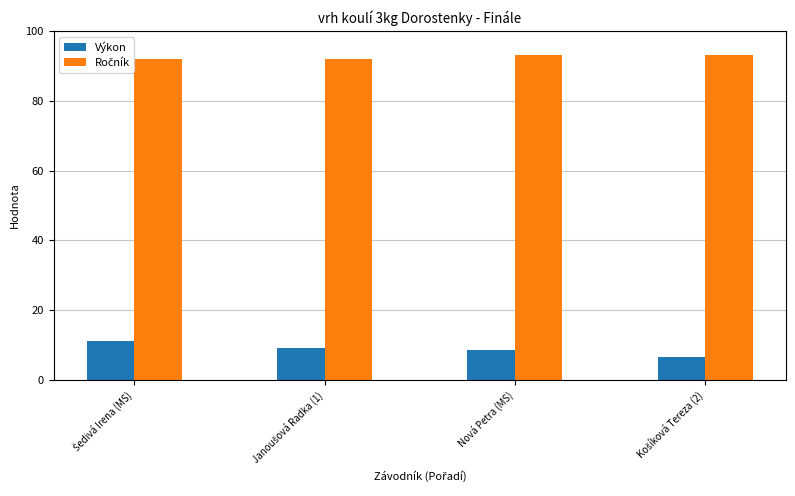

What is the average value of the Výkon series?

8.9